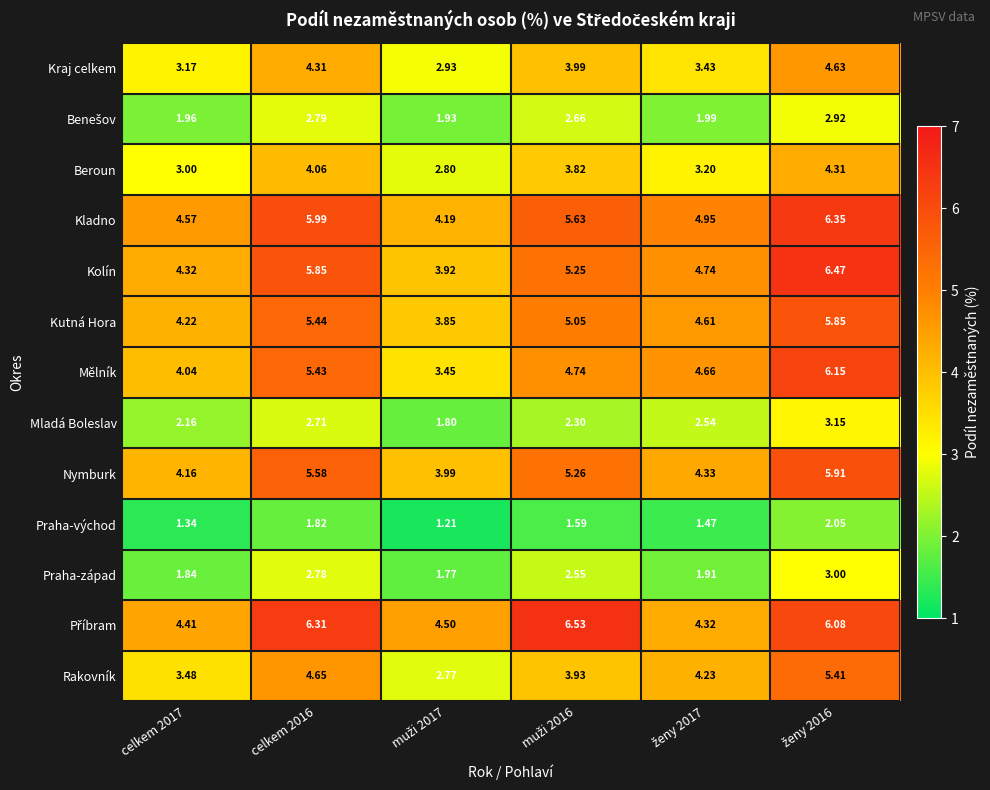

Which series has the largest range (max minus min)?

Mělník